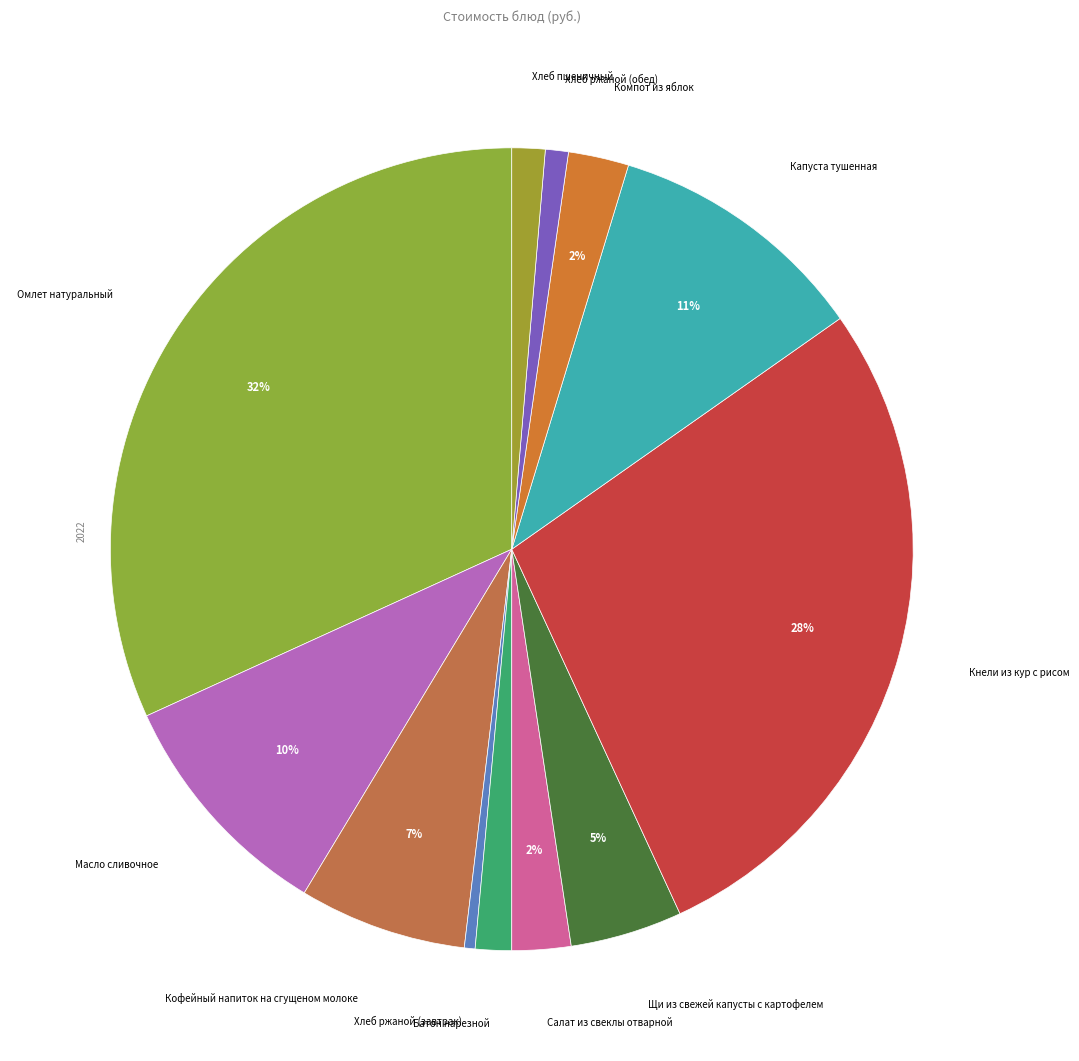

Which category has the biggest portion of the pie?

Омлет натуральный